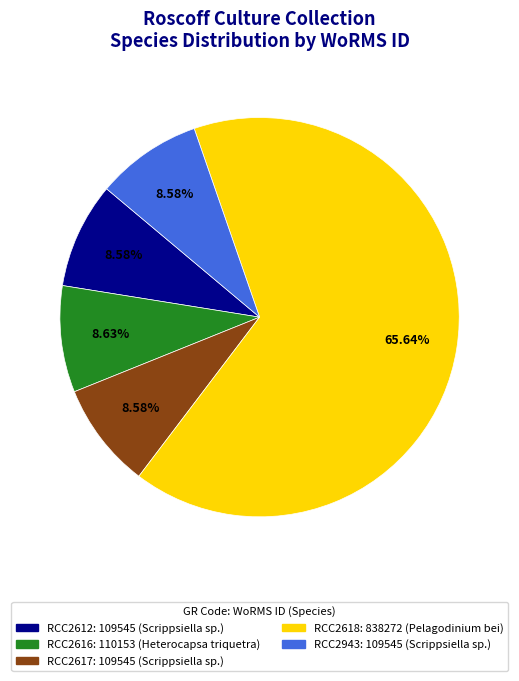

Which slice represents more than half of the pie?

RCC2618